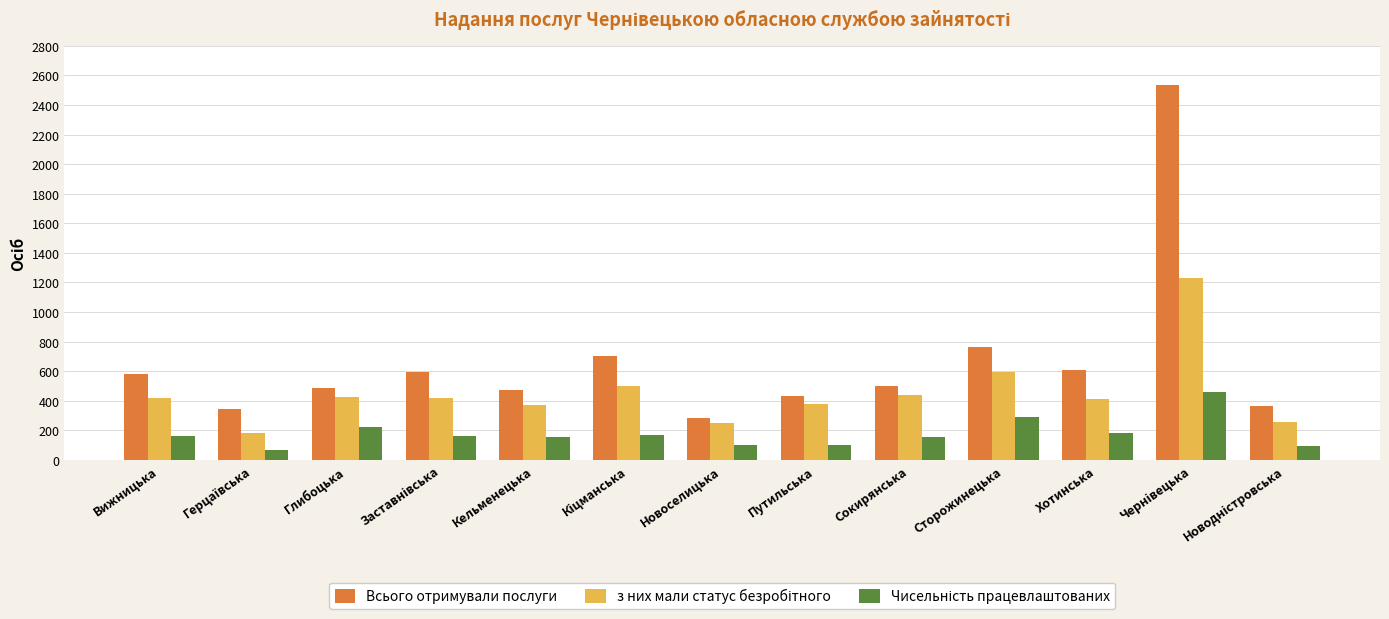

What is the total value across all series at Кельменецька?

1003